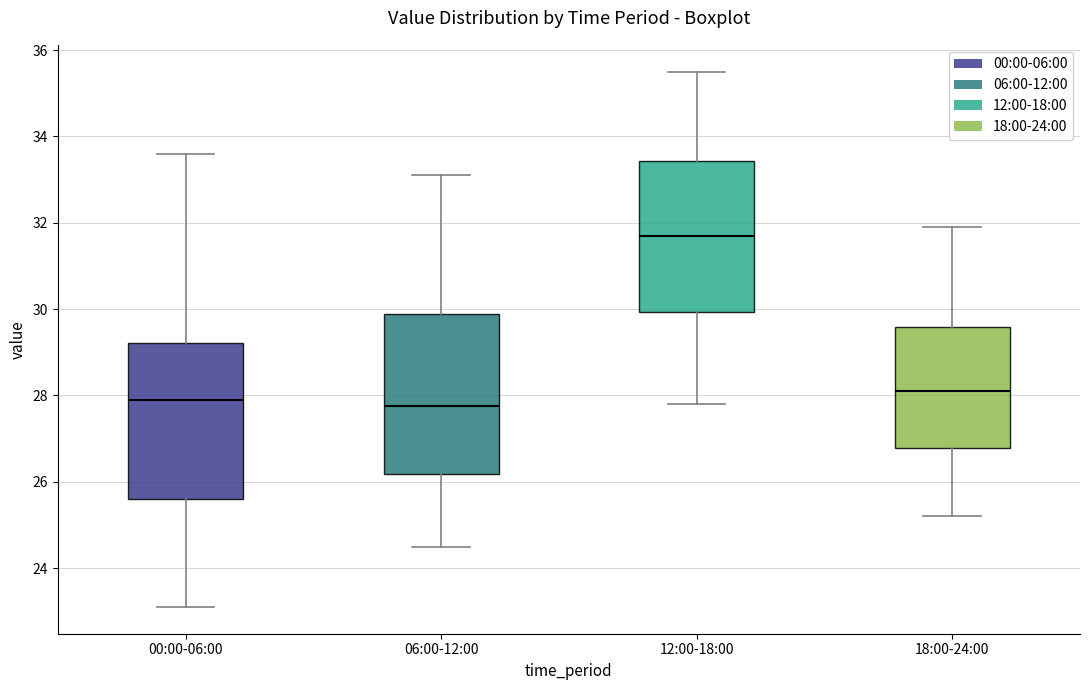

Which box has the highest median line?

12:00-18:00